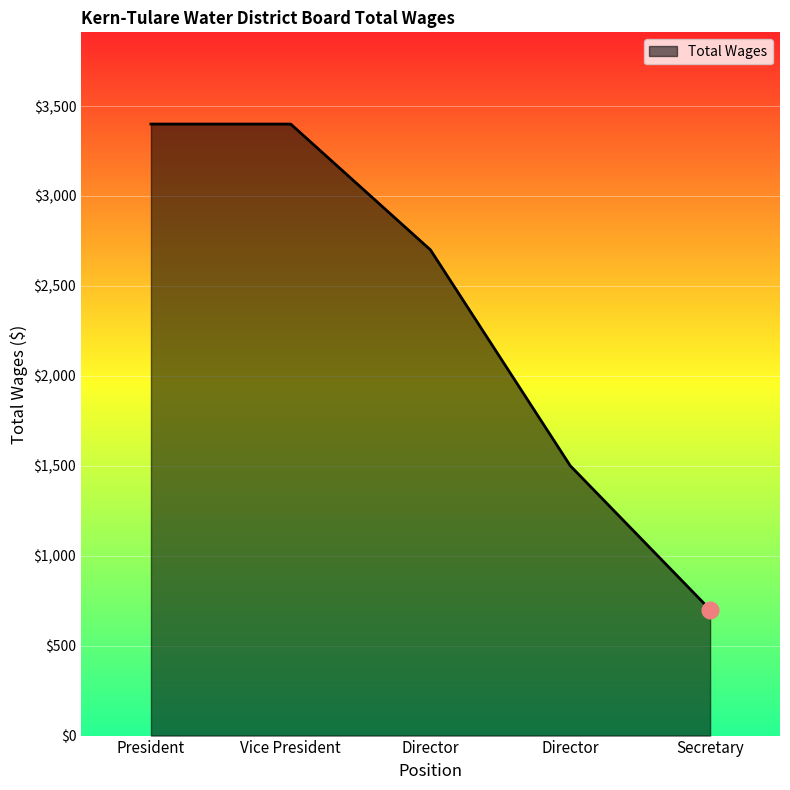

Reading right to left, extract all data points from this chart.

700	1500	2700	3400	3400